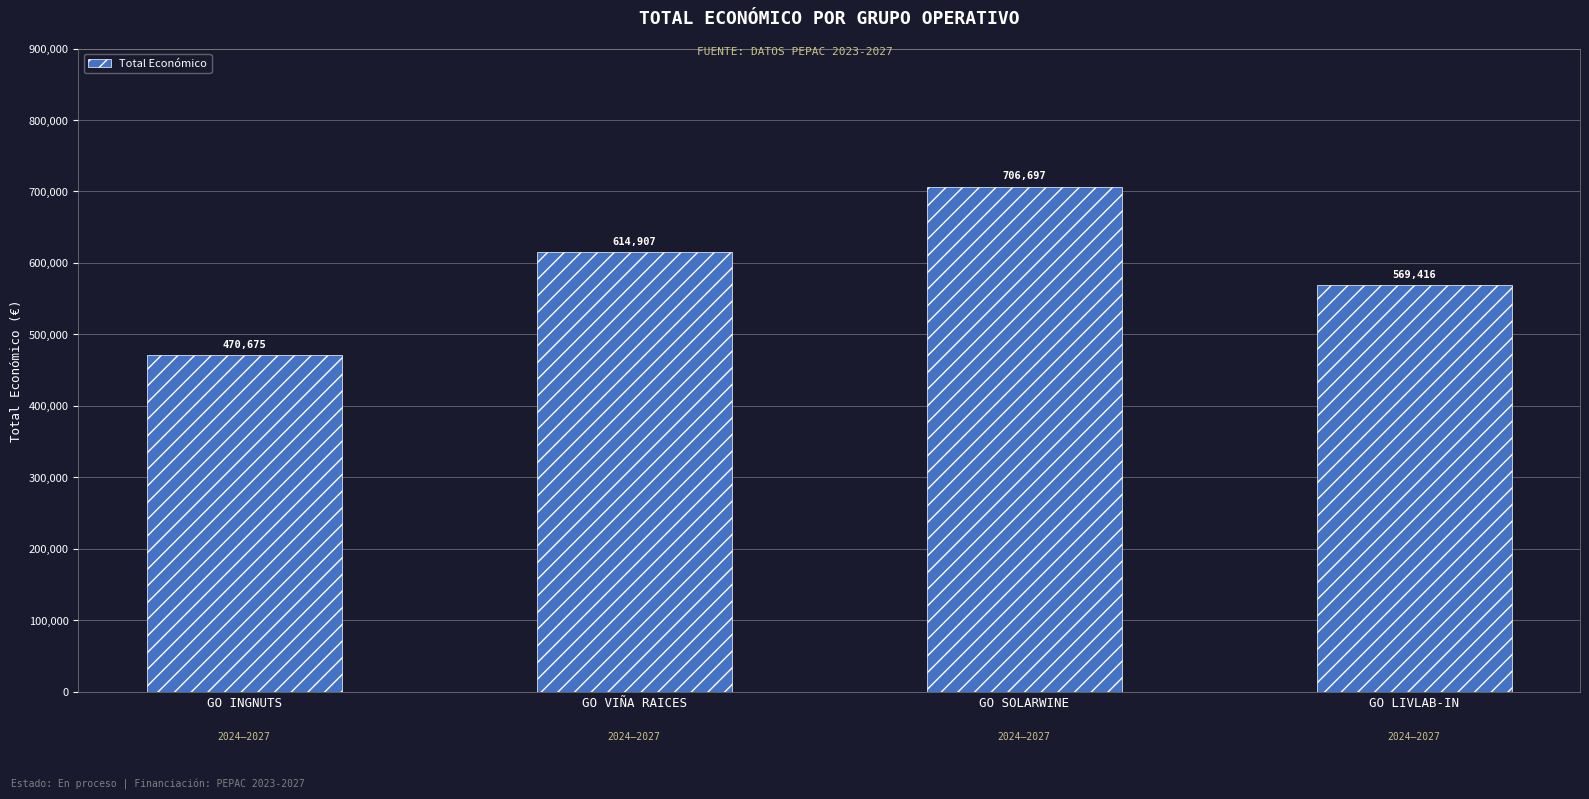

What position from the left is GO LIVLAB-IN?

4